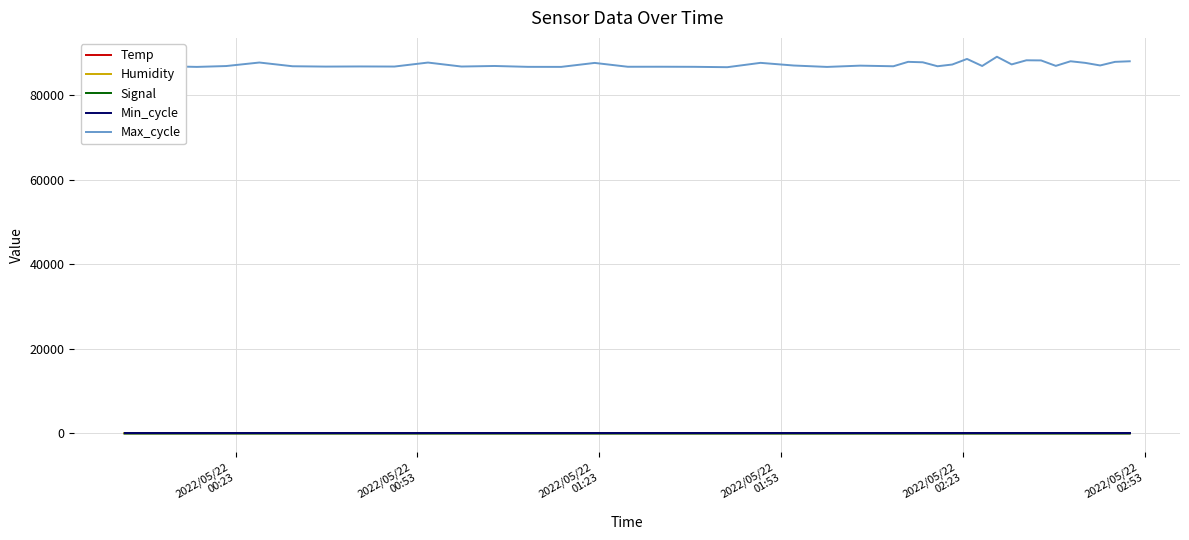

Which series has the largest range (max minus min)?

Max_cycle